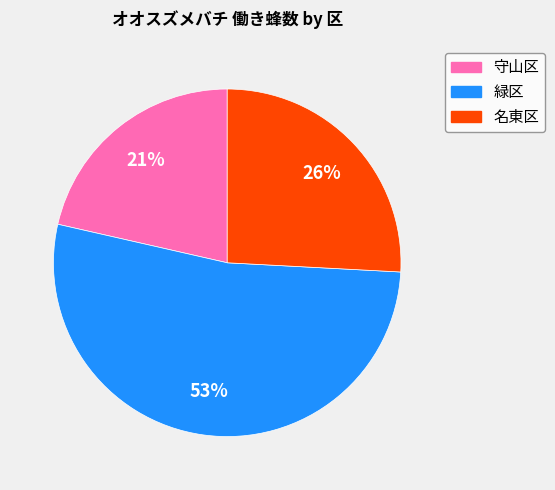

Does 名東区 represent more than half of the total?

No